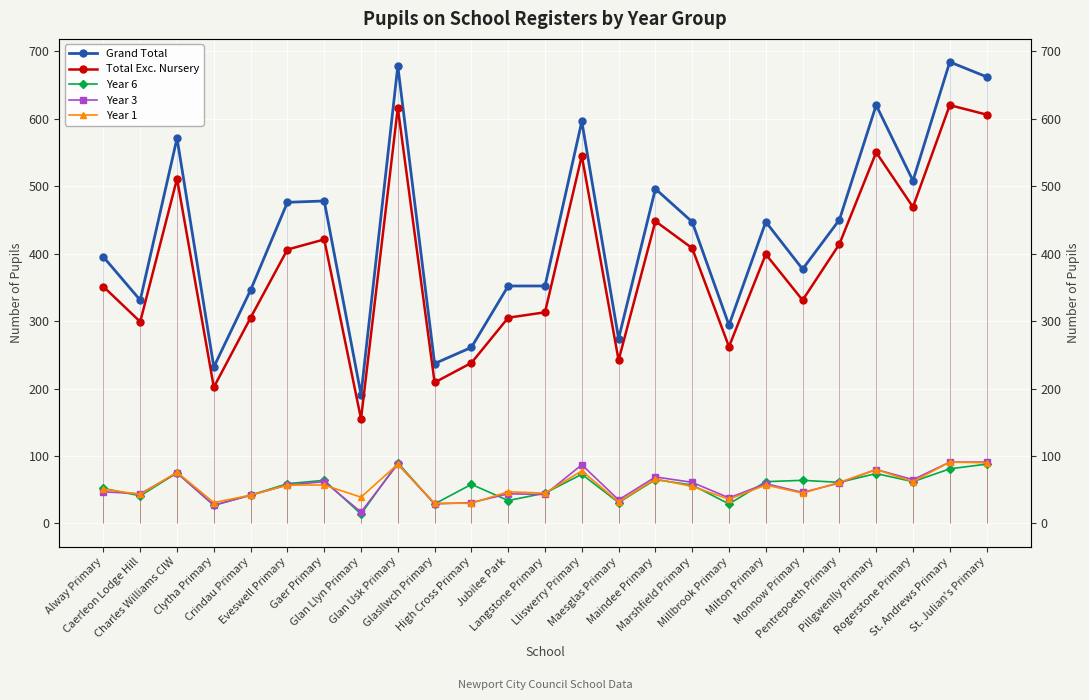

What is the difference between the maximum and minimum values in the Year 3 series?

74